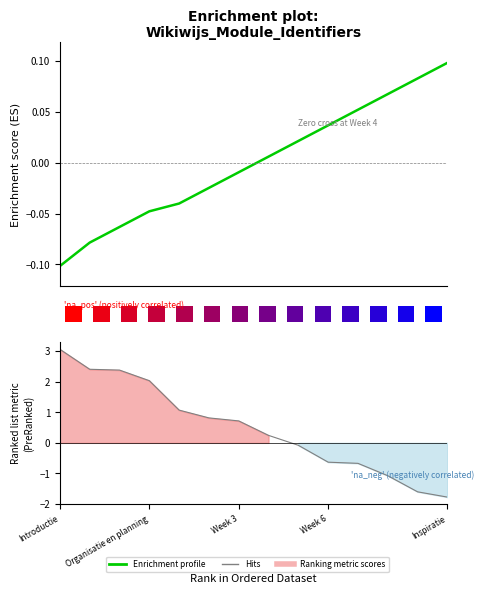

At 10, list the series in order from smallest to largest.

Enrichment profile, Hits